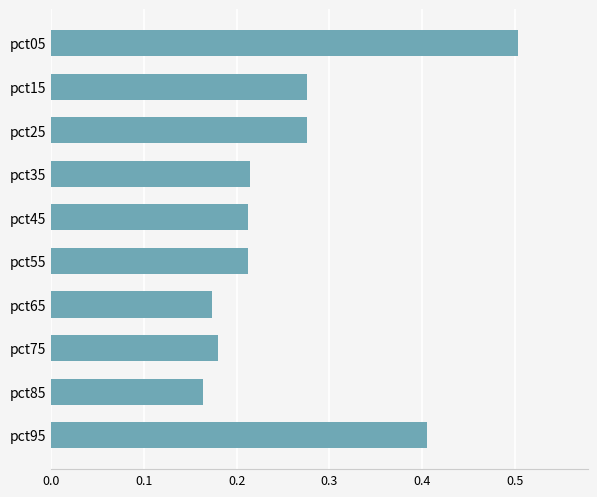

Which label corresponds to the smallest value in the chart?

pct85